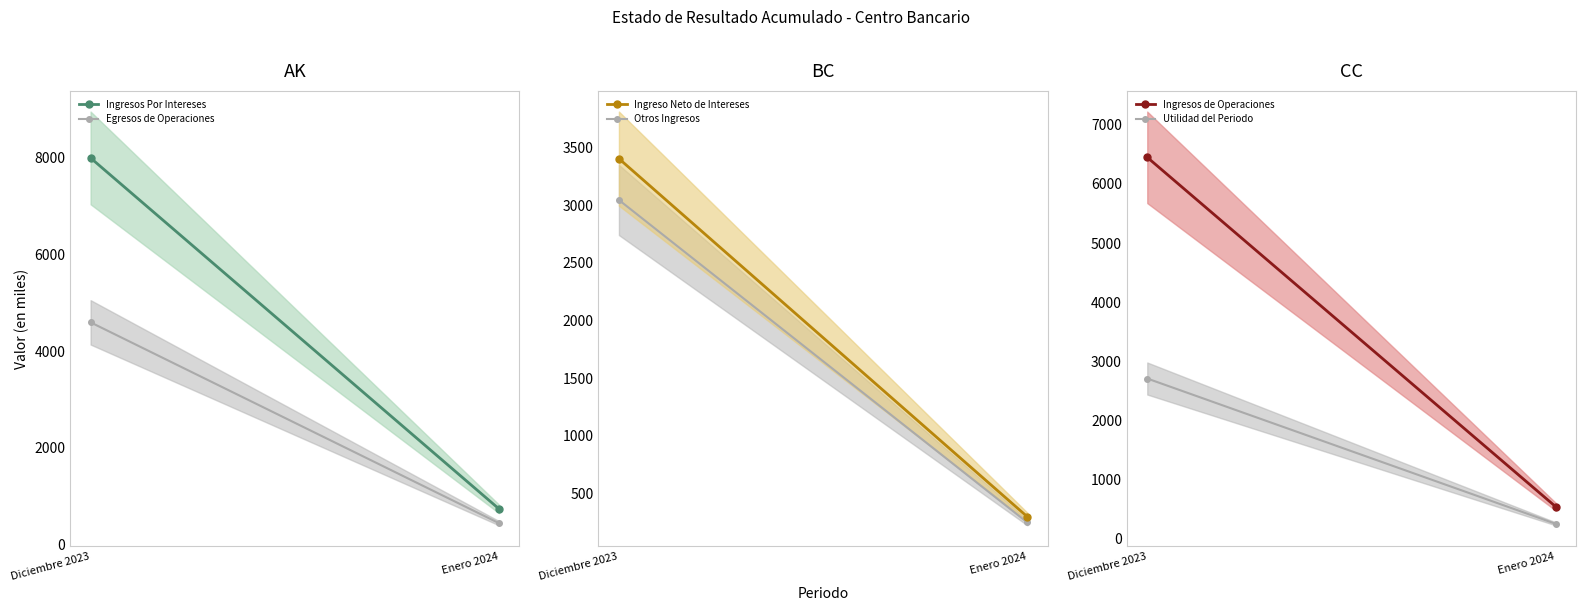

What is the average value of the Egresos de Operaciones series?

2517.0